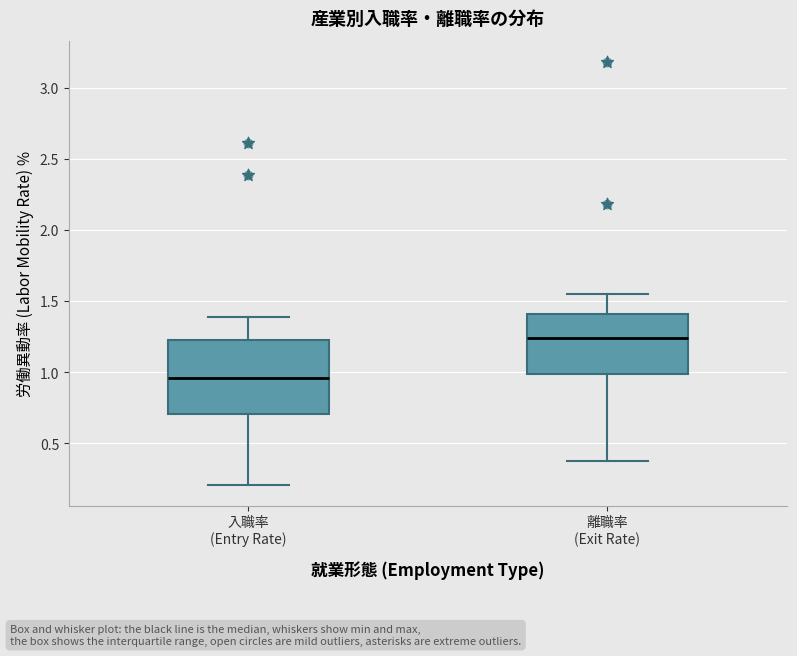

Which box has the lowest median line?

入職率 (Entry Rate)